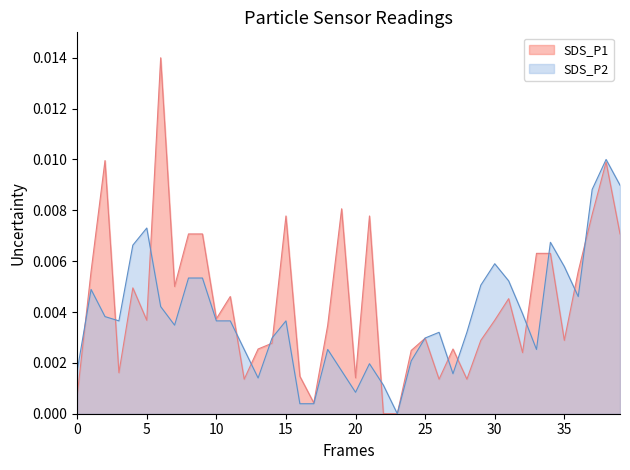

Is it true that SDS_P2 equals 0.0 at 00:25?

False